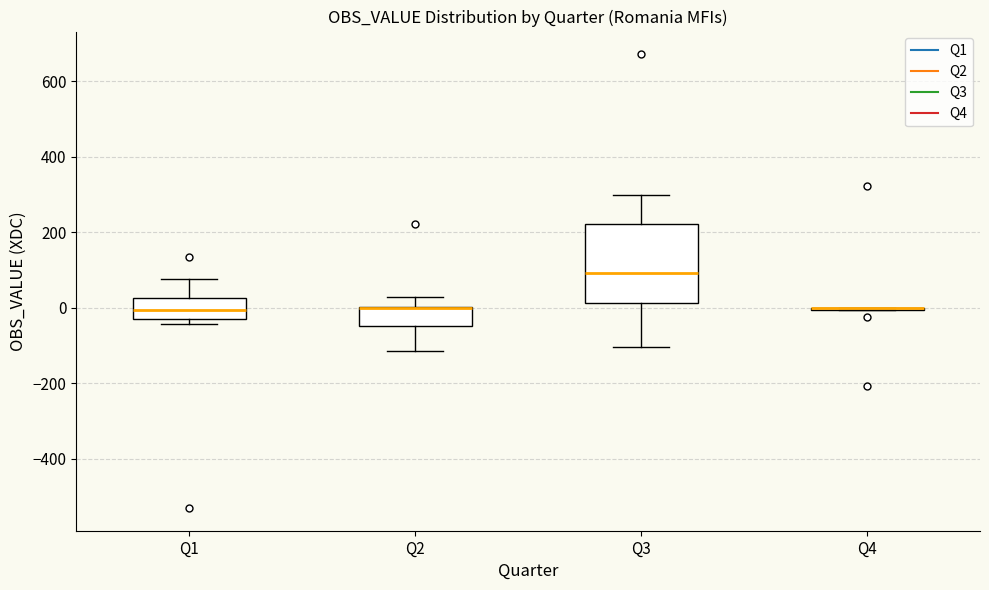

Which box is the tallest, from its lower edge to its upper edge?

Q3